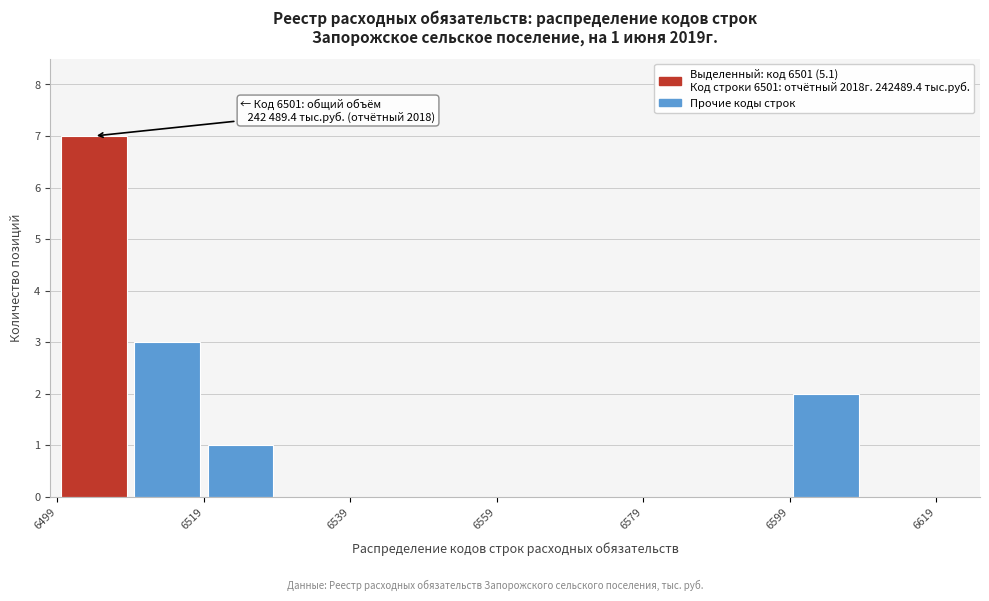

Which range on the x-axis has the tallest bar?

6499 to 6509